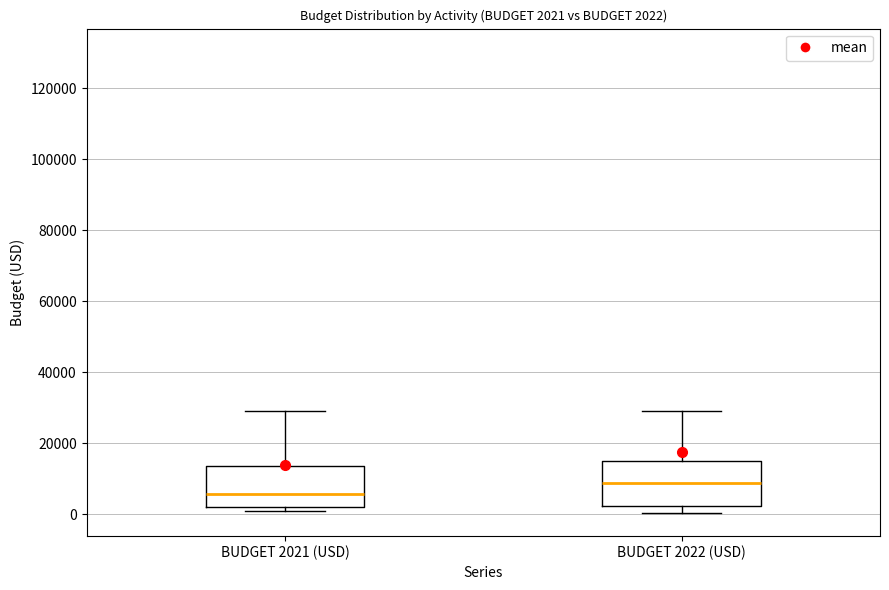

Which box has the highest median line?

BUDGET 2022 (USD)